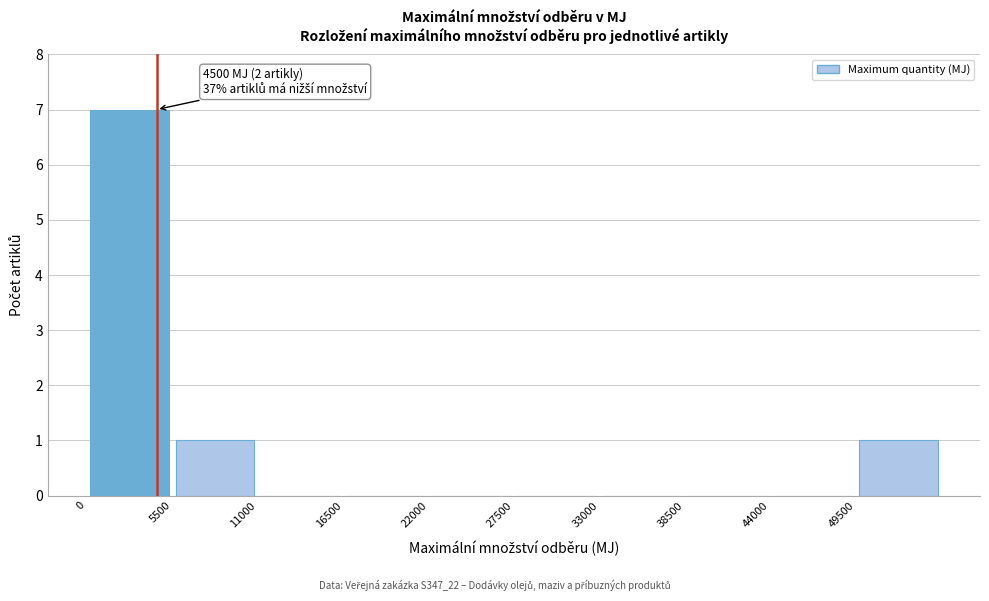

Over which range of the x-axis is the bar tallest?

0 to 5500